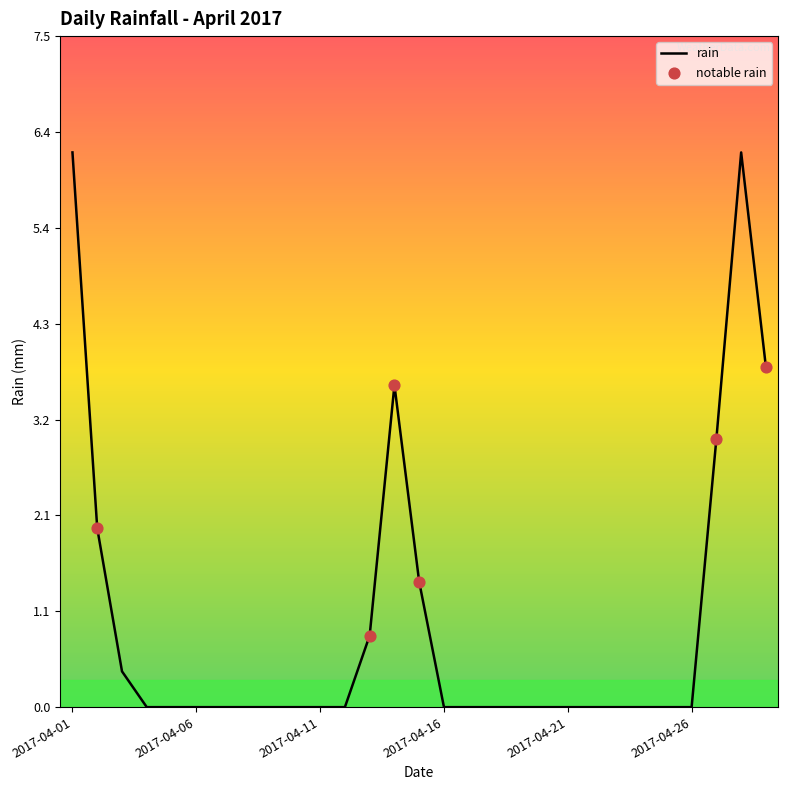

What is the maximum value shown in the chart?

6.2